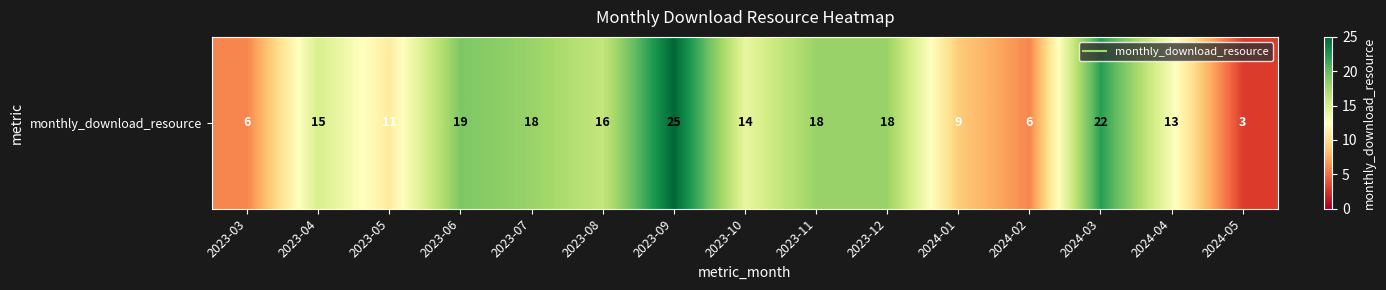

Reading right to left, what are all the values shown in this chart?

2024-05=3	2024-04=13	2024-03=22	2024-02=6	2024-01=9	2023-12=18	2023-11=18	2023-10=14	2023-09=25	2023-08=16	2023-07=18	2023-06=19	2023-05=11	2023-04=15	2023-03=6